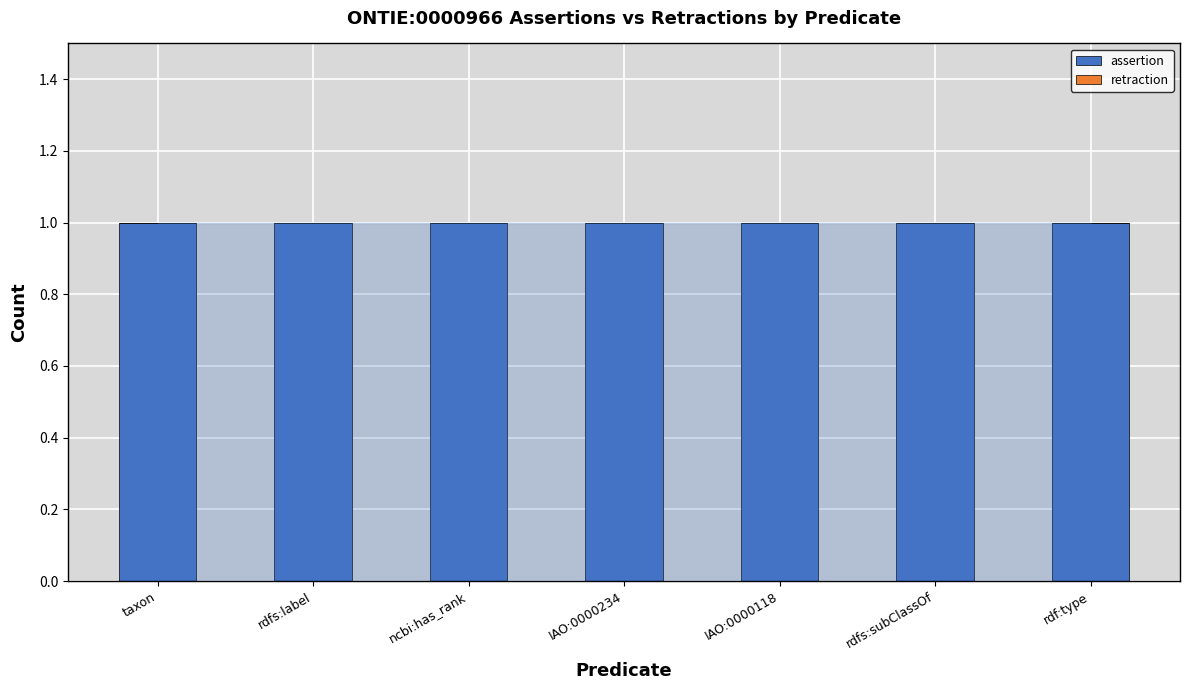

Is the value of assertion at IAO:0000118 greater than the value of retraction at rdfs:label?

Yes